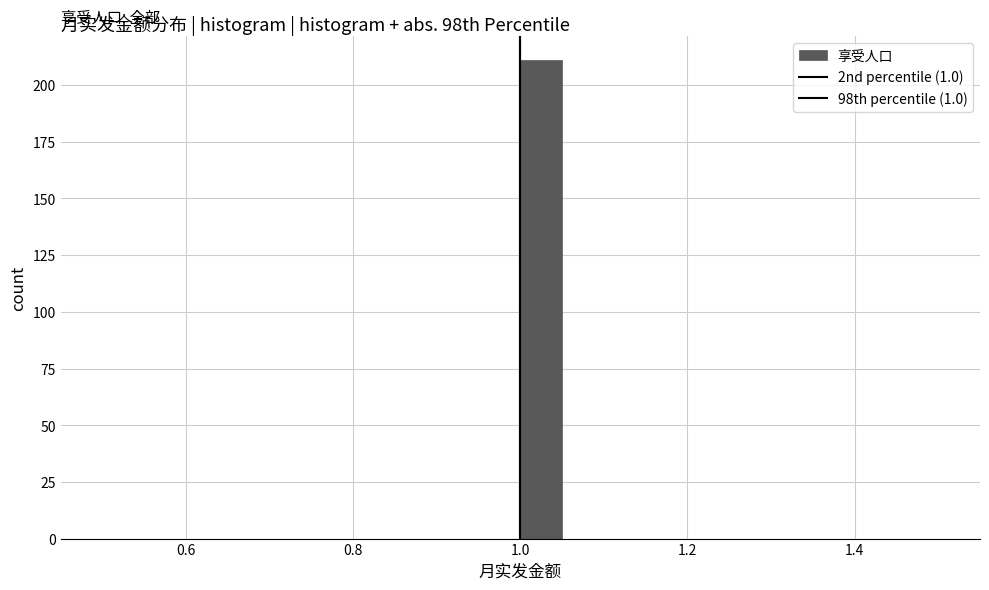

Read against the x-axis, roughly where is the centre of the tallest bar?

1.02